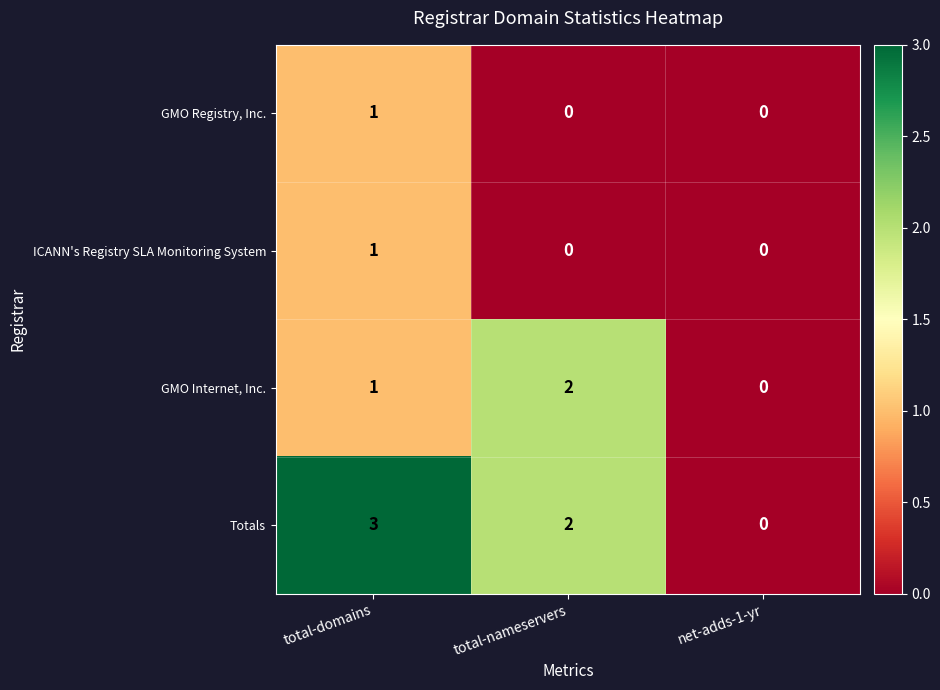

At which category is the sum across all series the highest?

total-domains